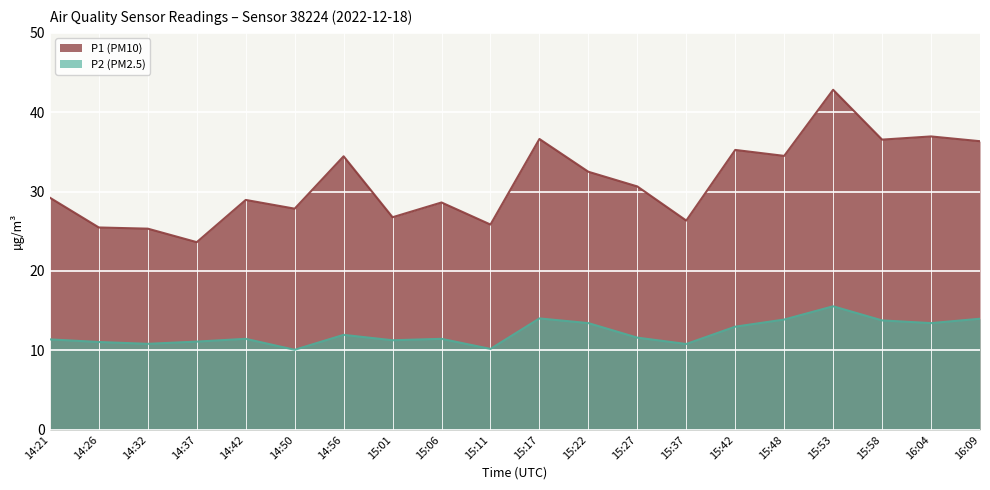

What is the spread (max minus min) of values at 15:27?

19.0